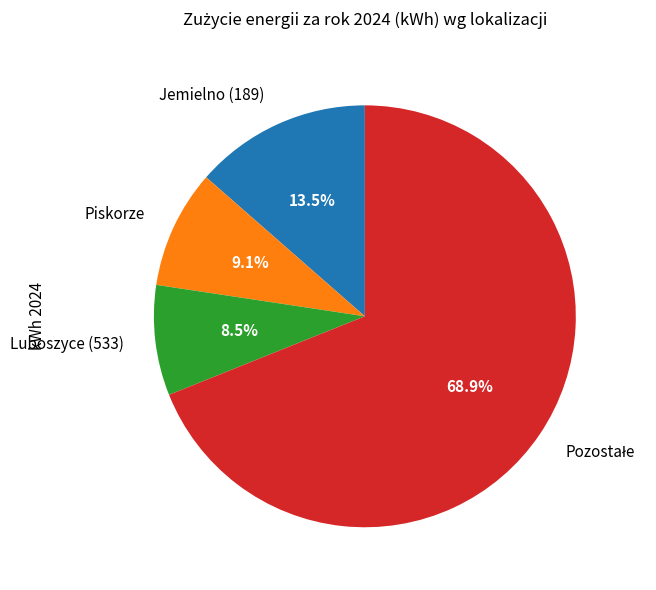

Is there any slice that represents more than half of the pie?

Yes